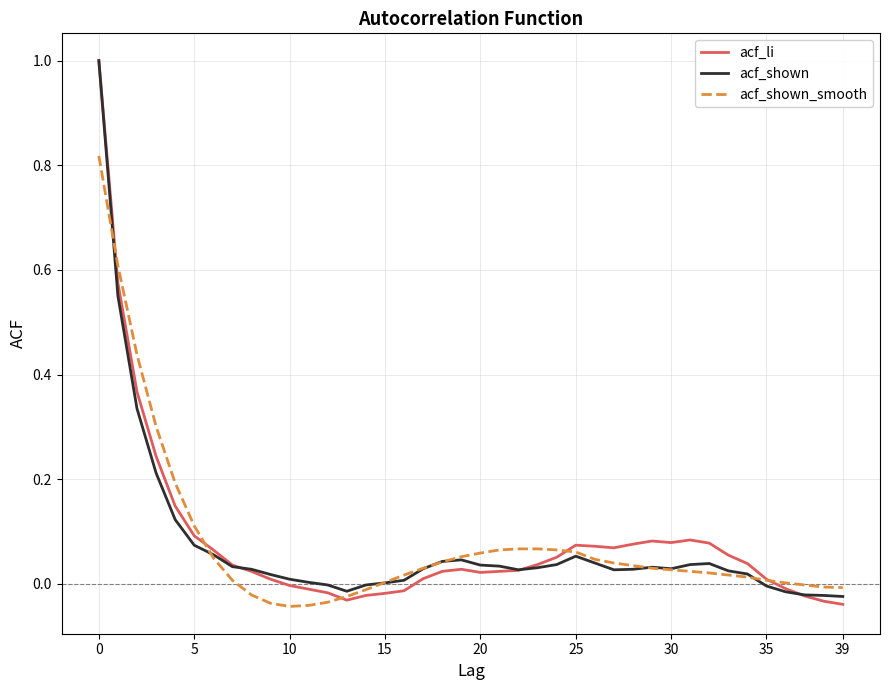

What is the greatest value displayed?

1.0